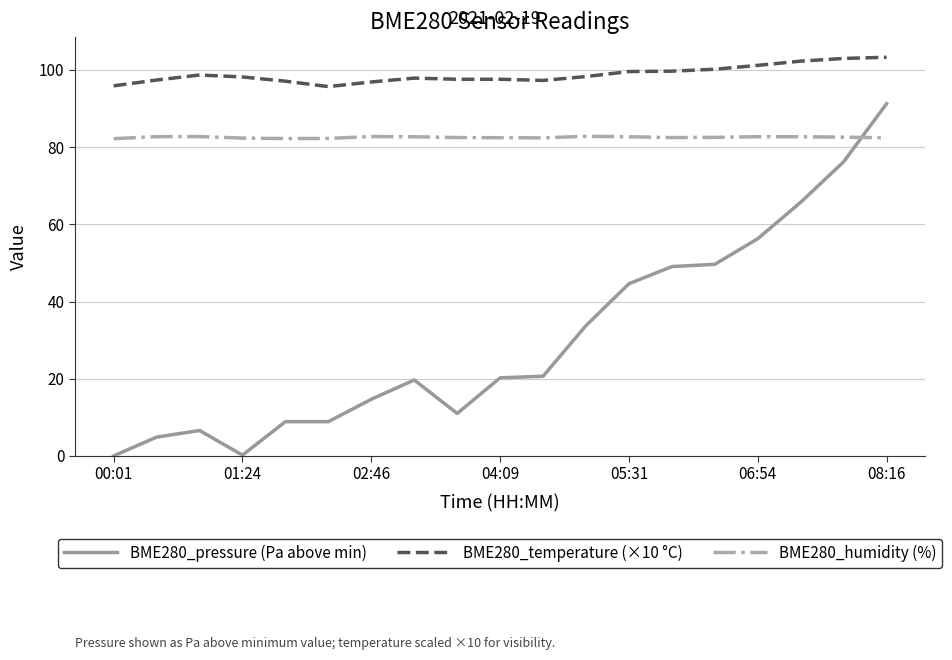

Which series has the largest total across all categories?

BME280_temperature (×10 °C)